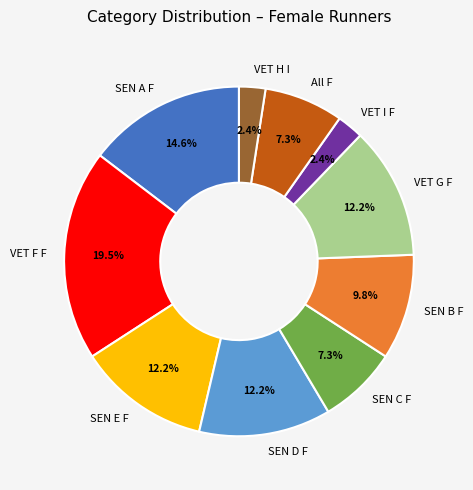

Approximately how many times larger is the value at VET G F compared to VET F F?

0.6